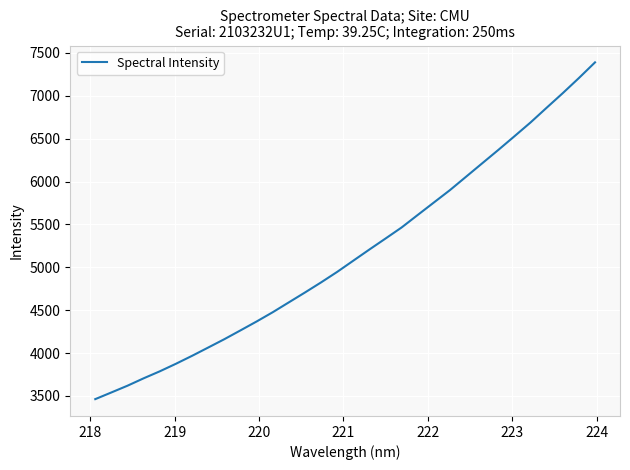

What is the minimum value shown in the chart?

3463.4